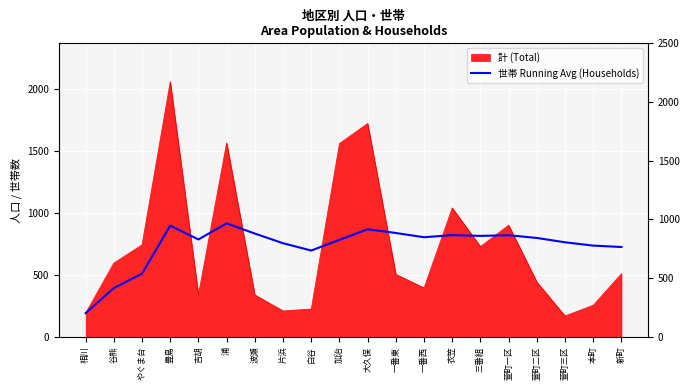

What is the label of the 7th point from the left?

波瀬